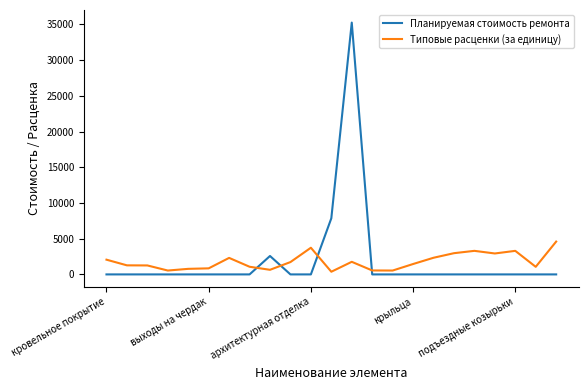

Which series has the largest range (max minus min)?

Планируемая стоимость ремонта